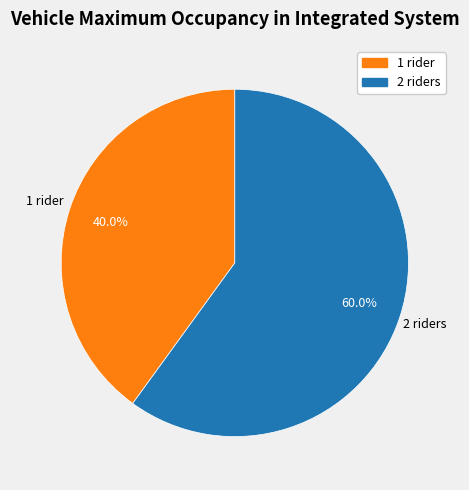

What is the smallest slice in the pie chart?

1 rider